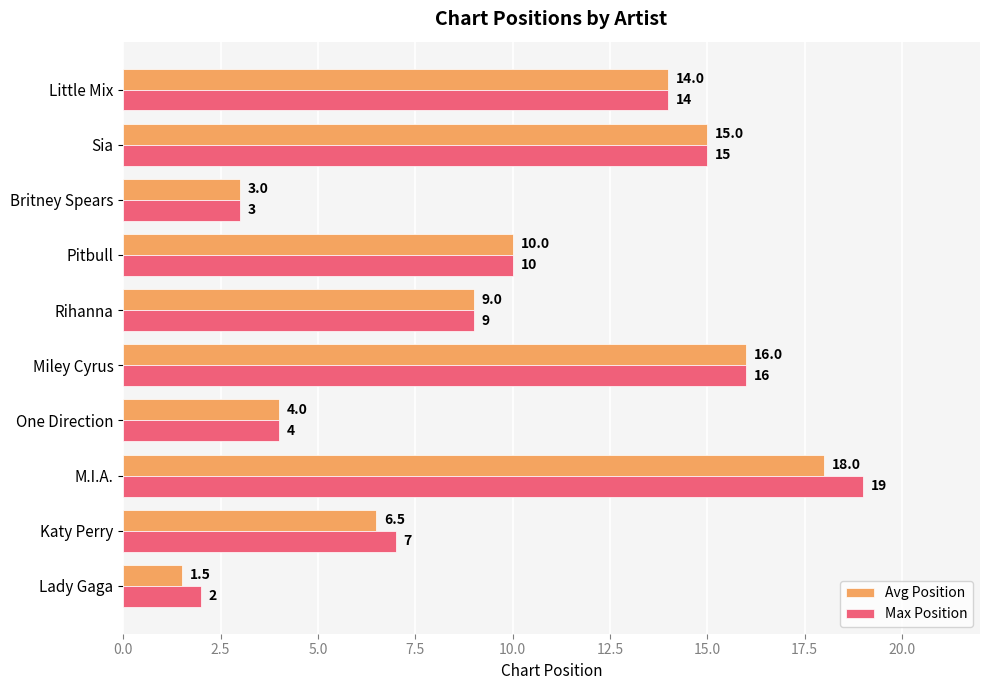

Which series has the largest range (max minus min)?

Max Position